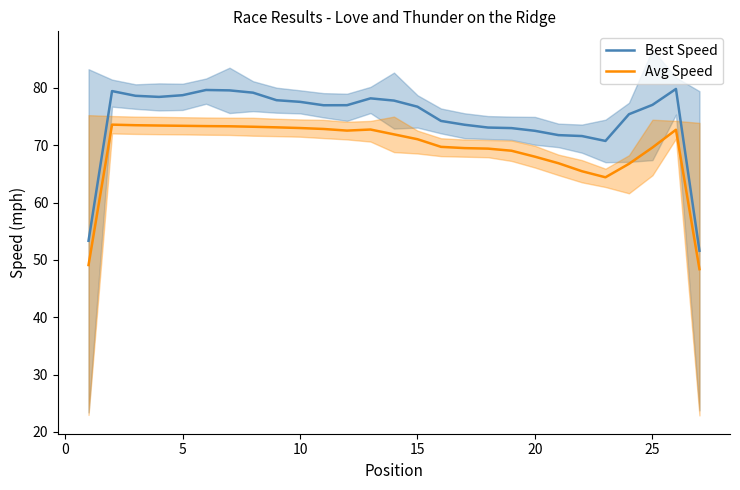

Is the value of Best Speed at 15 greater than the value of Avg Speed at 20?

Yes